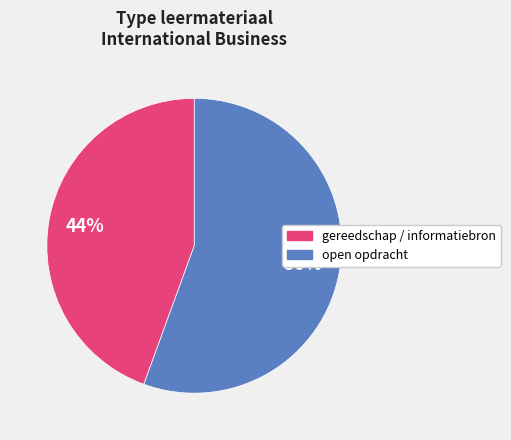

Is there any slice that represents more than half of the pie?

Yes